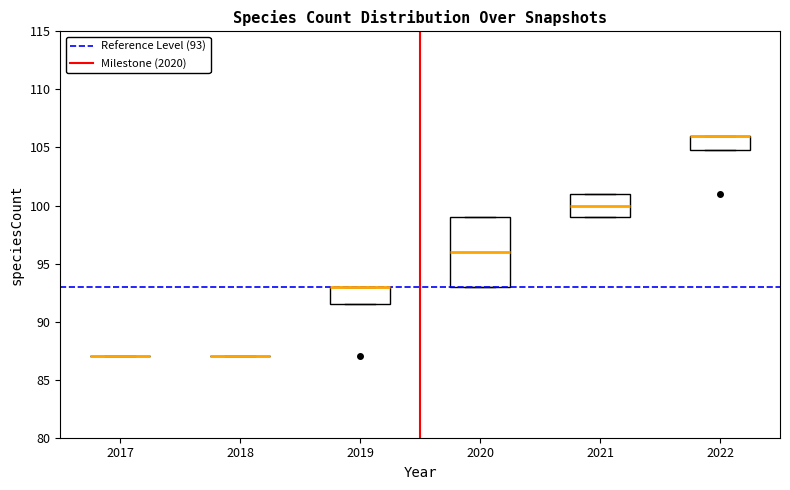

Where is the lower edge of the box at x = 2019 on the y-axis? The values are not printed on the chart, so give them approximately, as read against the axis.

91.5